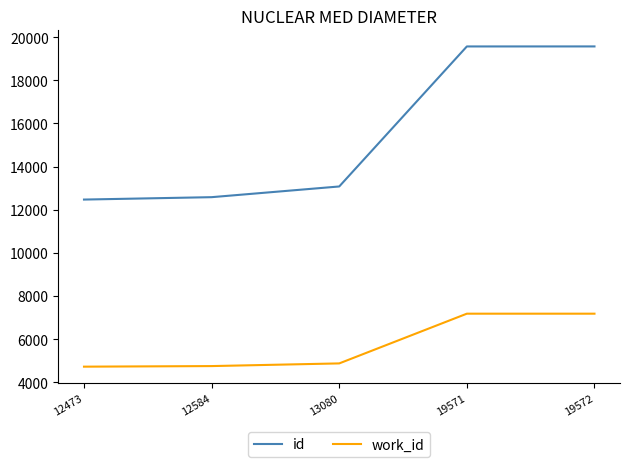

What is the total value across all series at 19572?

26755